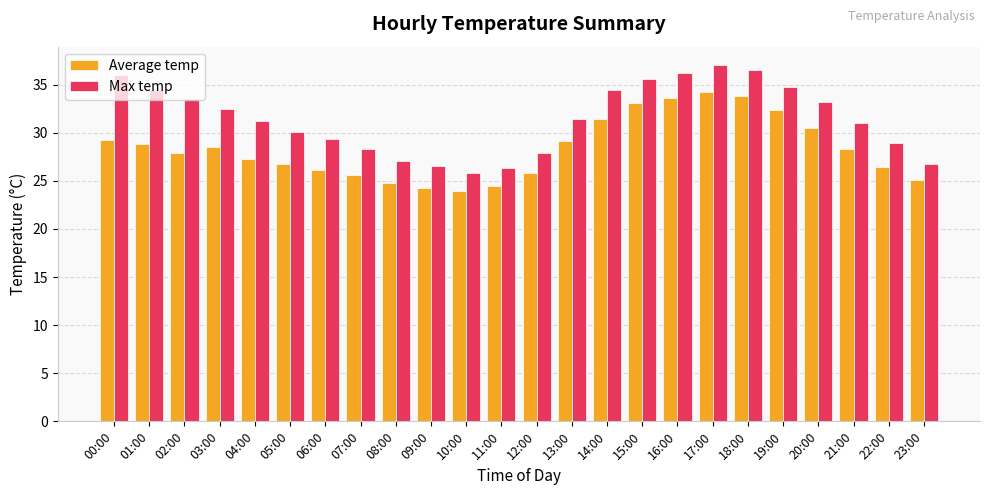

Count the number of categories in the chart.

24